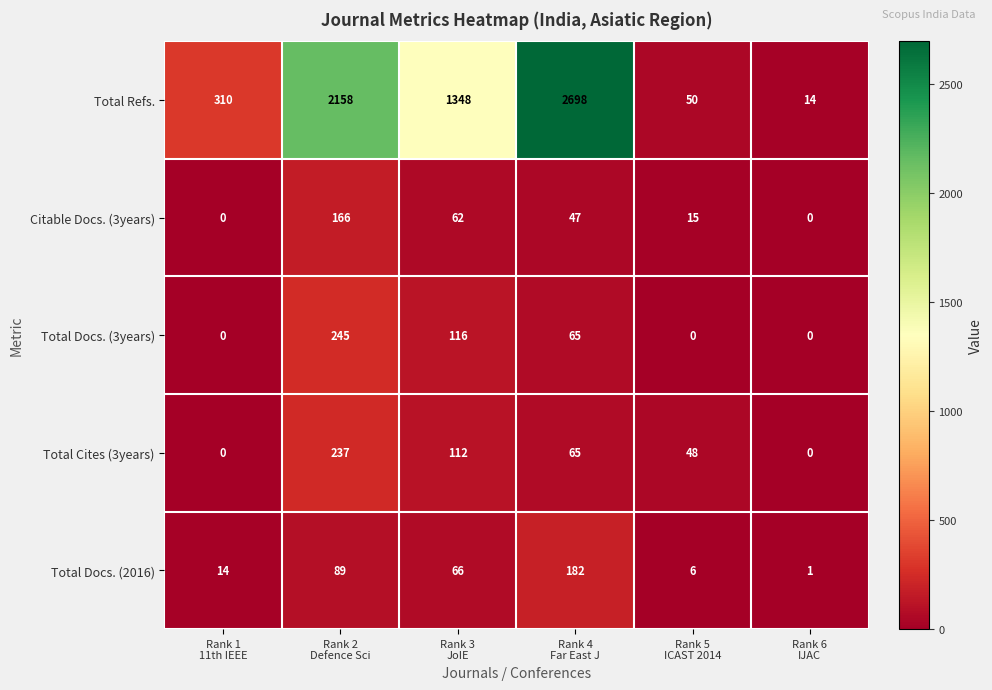

How many categories are shown in the chart?

6